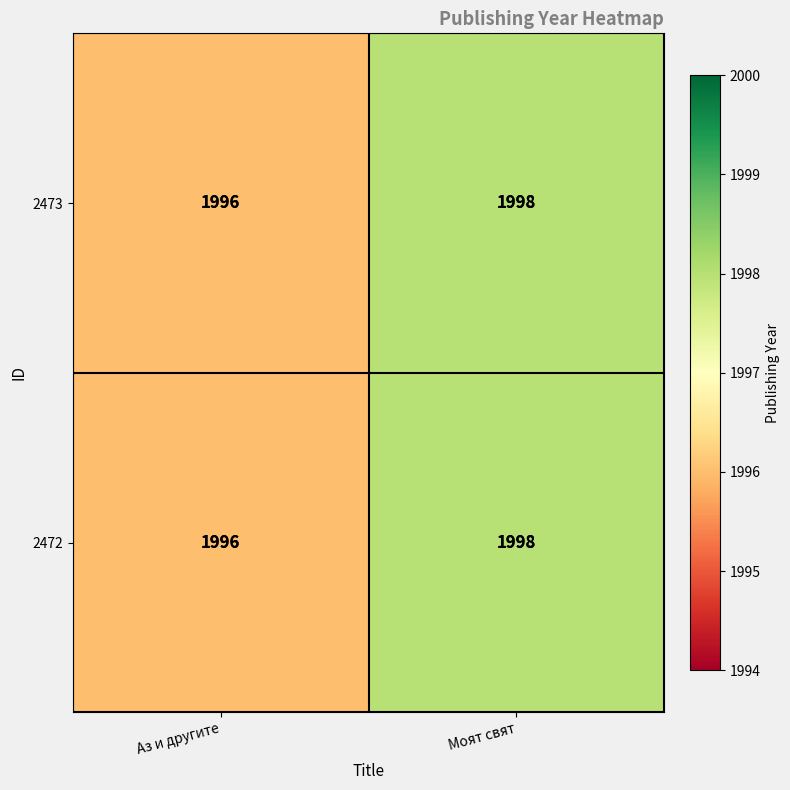

Count the number of data series in this chart.

2